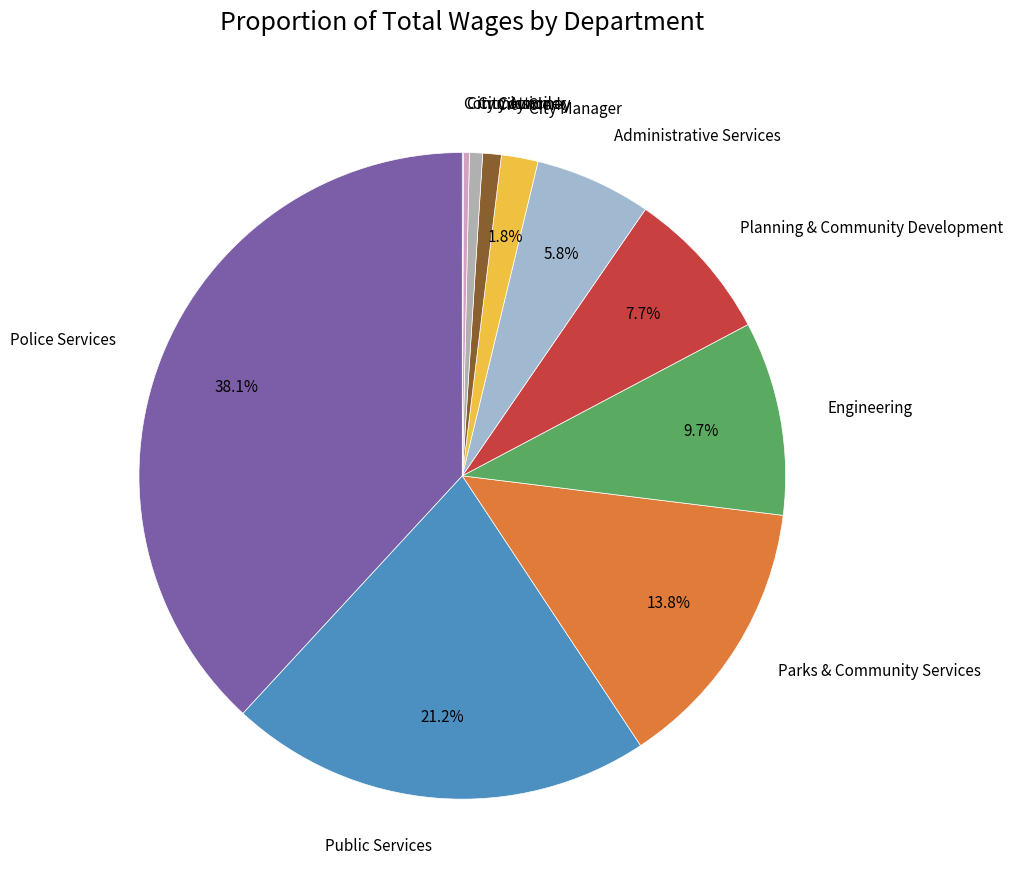

Which has a higher value, Police Services or Engineering?

Police Services